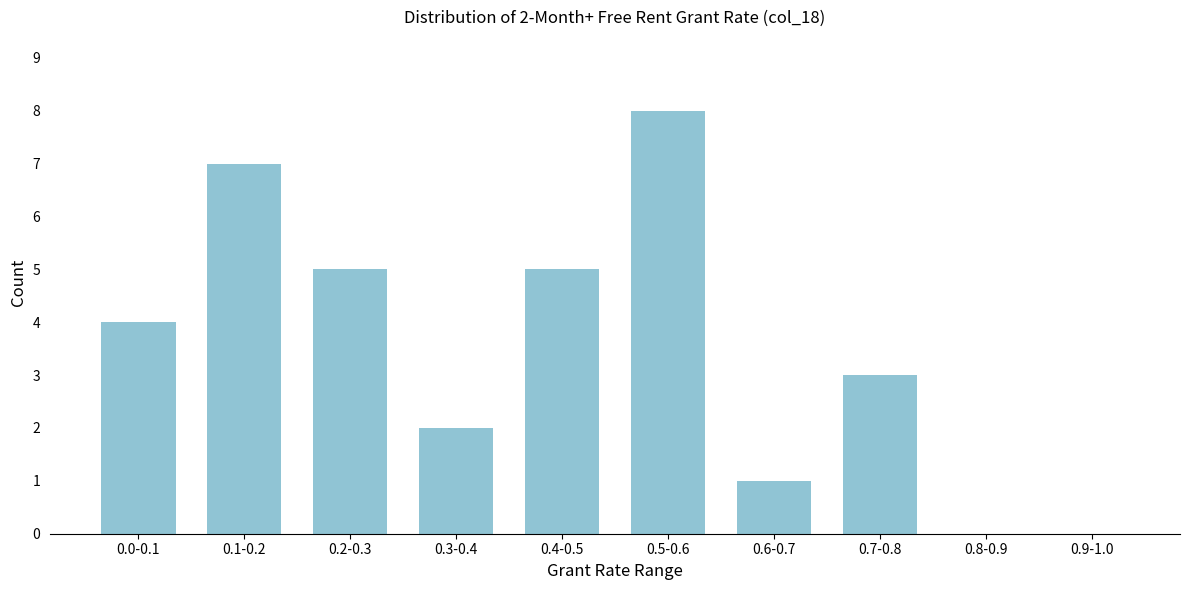

Reading right to left, transcribe all the data shown in this chart.

0.9-1.0=0	0.8-0.9=0	0.7-0.8=3	0.6-0.7=1	0.5-0.6=8	0.4-0.5=5	0.3-0.4=2	0.2-0.3=5	0.1-0.2=7	0.0-0.1=4